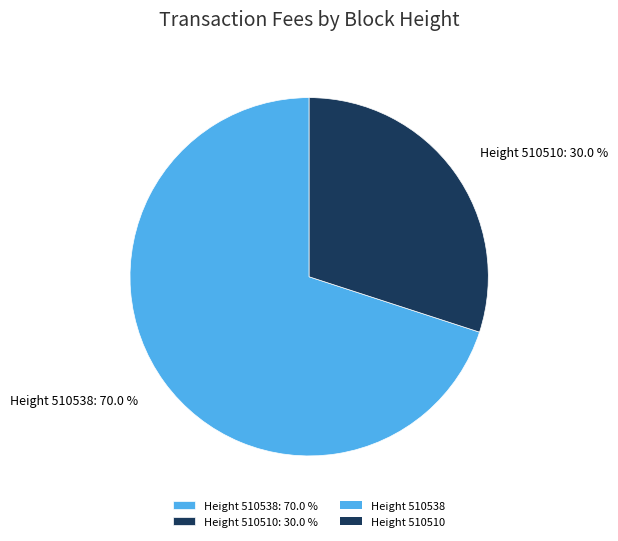

Which category has the smallest portion of the pie?

Height 510510: 30.0 %